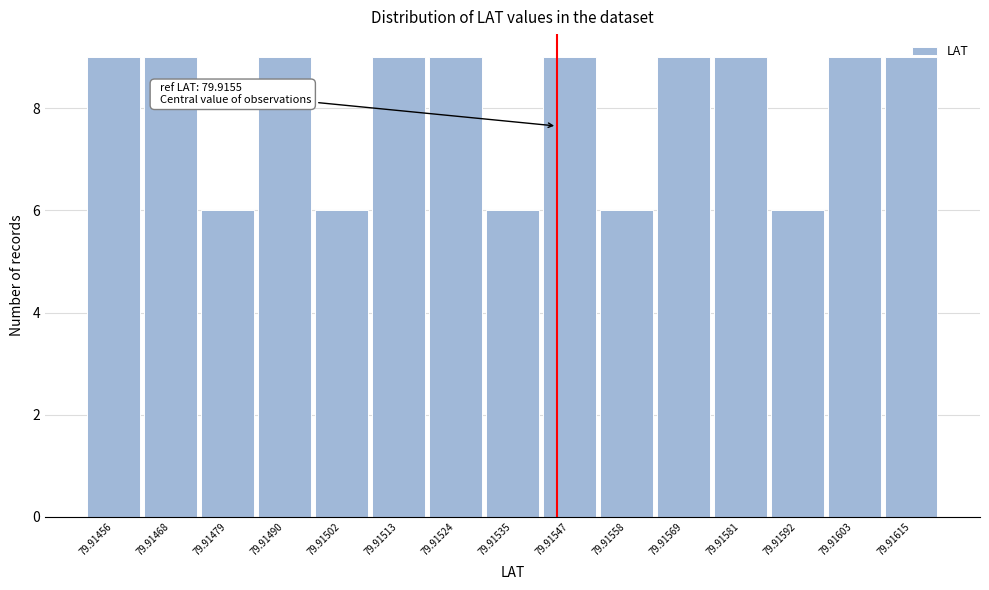

What is the change in value from 79.91547 to 79.91558?

-3